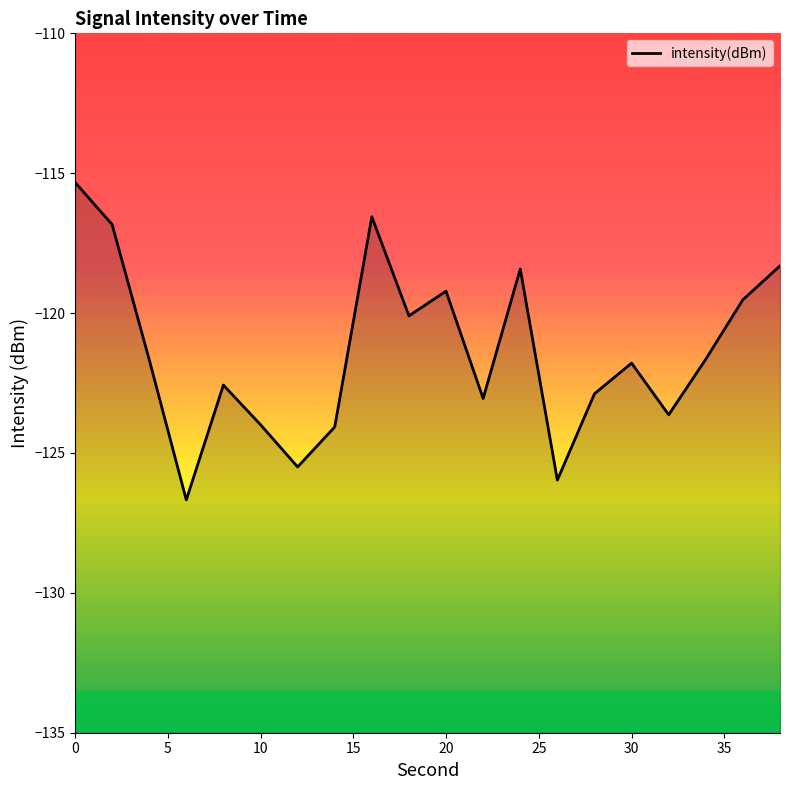

What is the minimum value shown in the chart?

-126.7